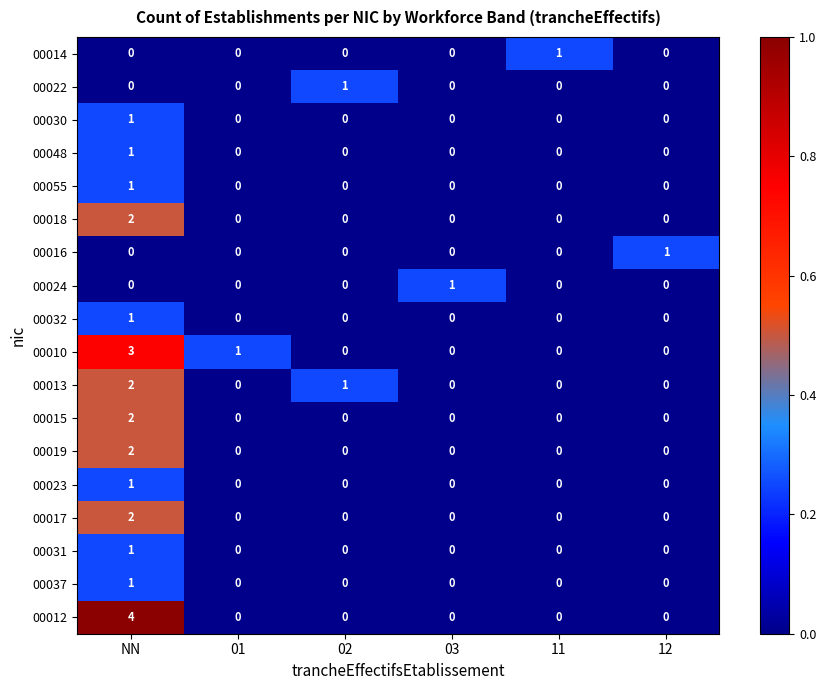

Count the 00048 values in the range 0 to 1.

6